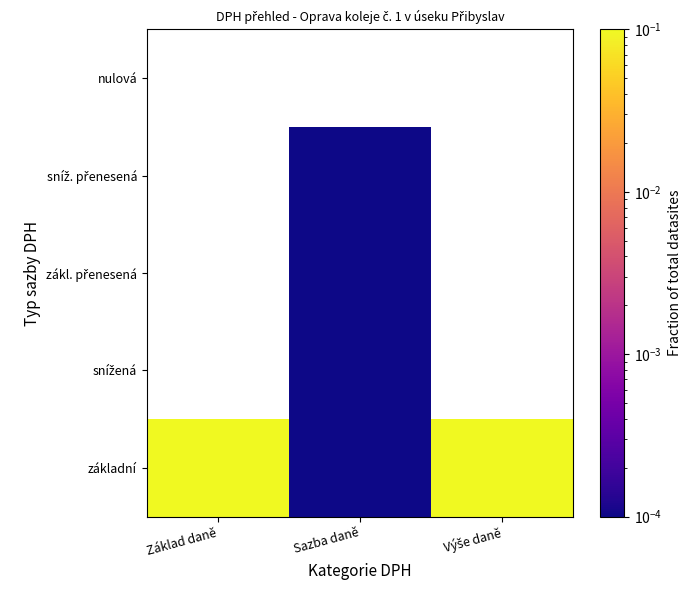

Which category has the highest value across all series?

Základ daně